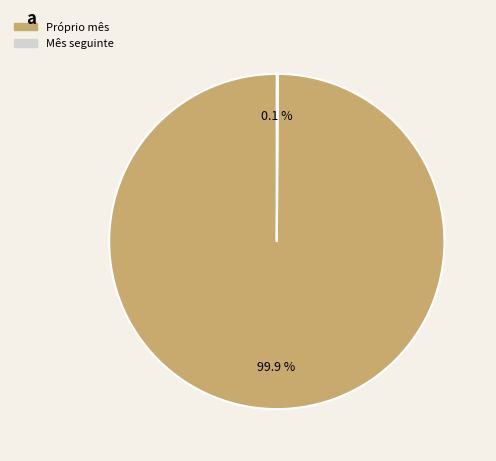

Which category accounts for the majority?

Próprio mês